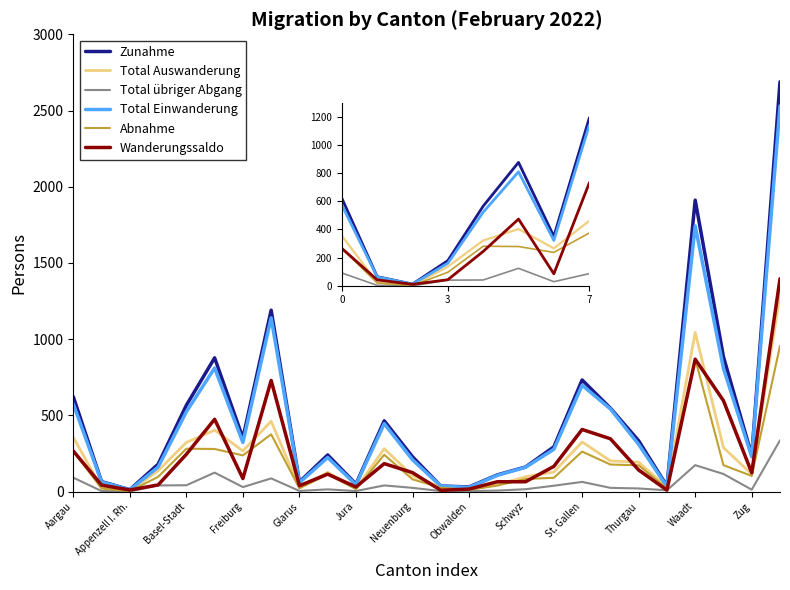

What are all the series names shown in the legend?

Zunahme, Total Auswanderung, Total übriger Abgang, Total Einwanderung, Abnahme, Wanderungssaldo